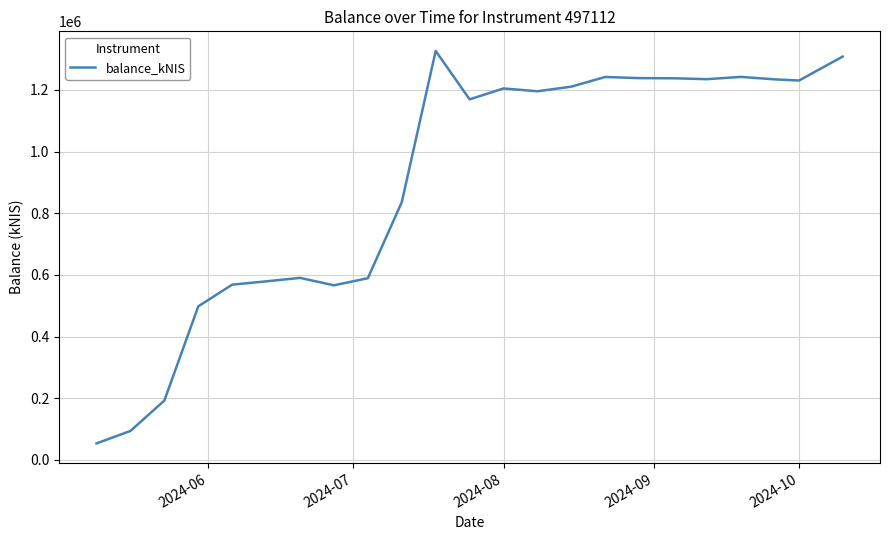

What is the minimum value shown in the chart?

53118.1